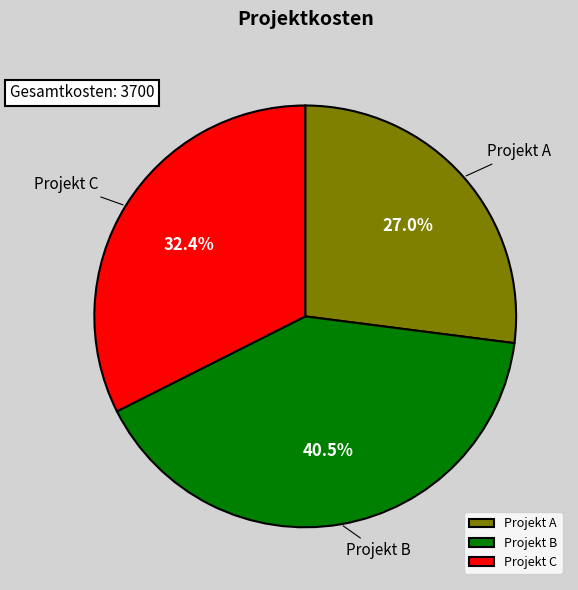

Does any single category account for the majority?

No